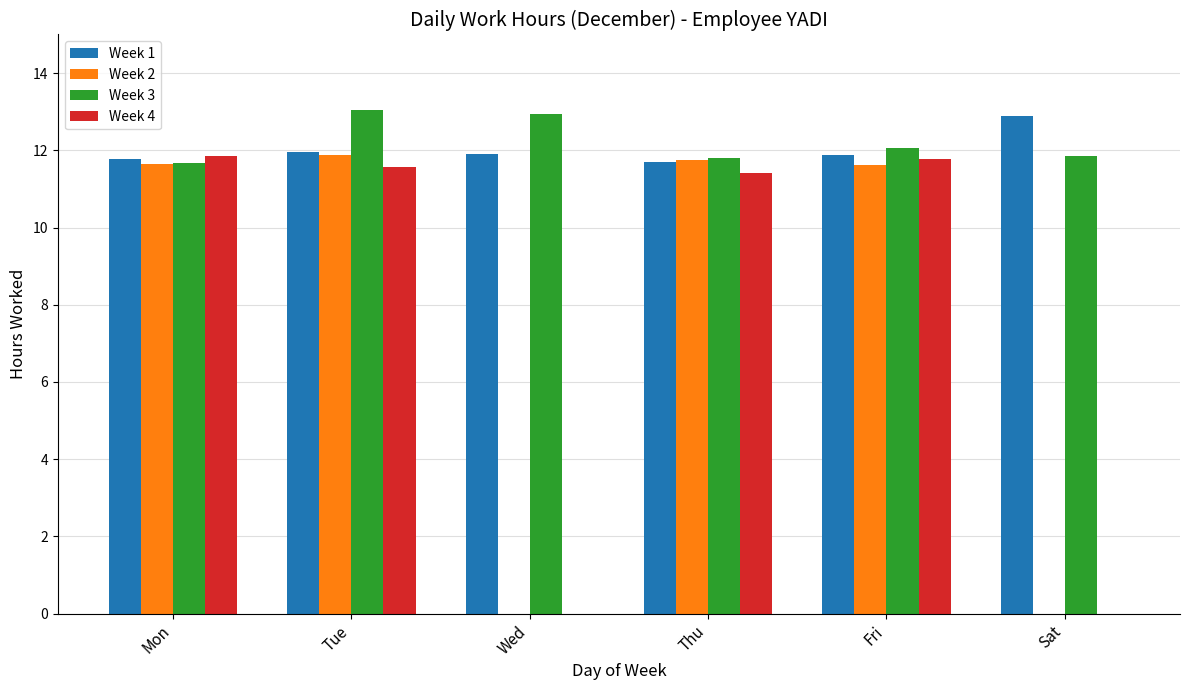

Count the number of data series in this chart.

4